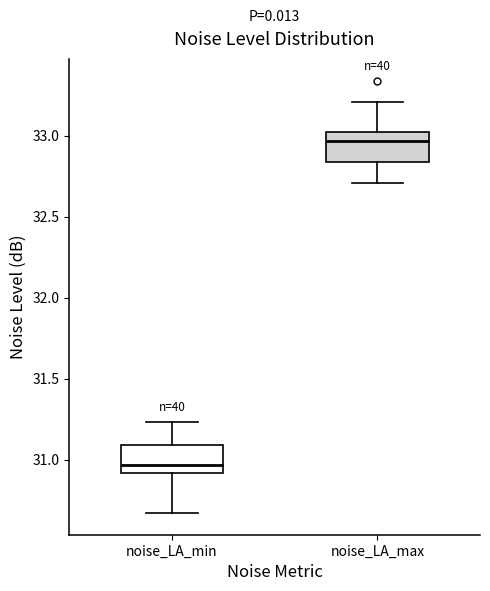

Where is the lower edge of the box for noise_LA_min on the y-axis? The values are not printed on the chart, so give them approximately, as read against the axis.

30.90